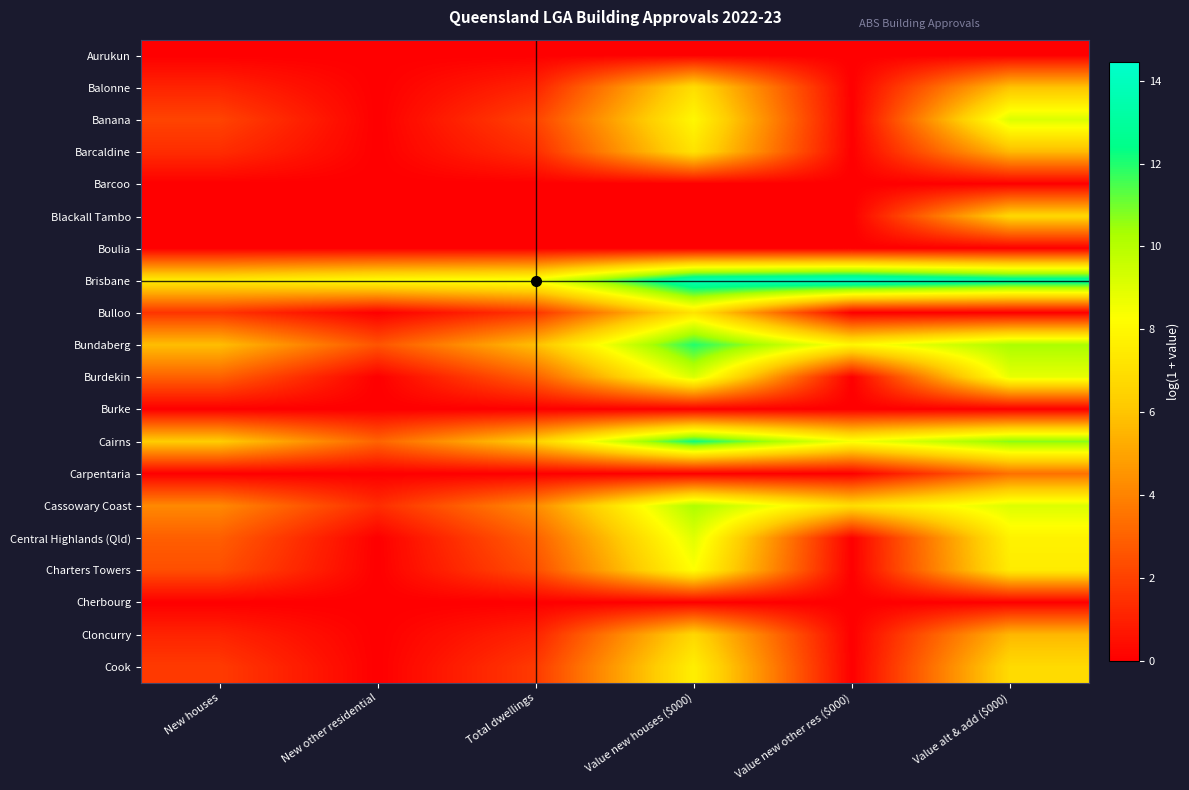

At which category is the sum across all series the highest?

Value new houses ($000)